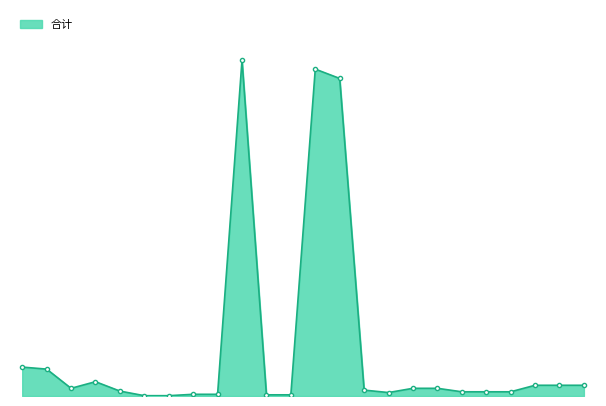

Is this an area chart (filled region under the line)?

Yes